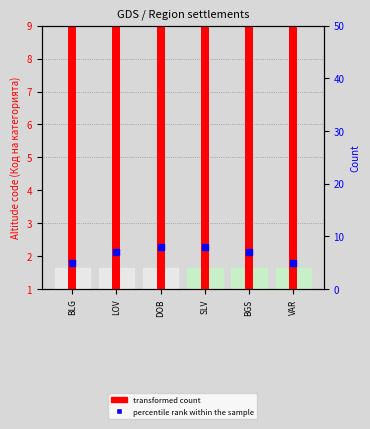

Which series has the widest spread of Y values?

transformed count